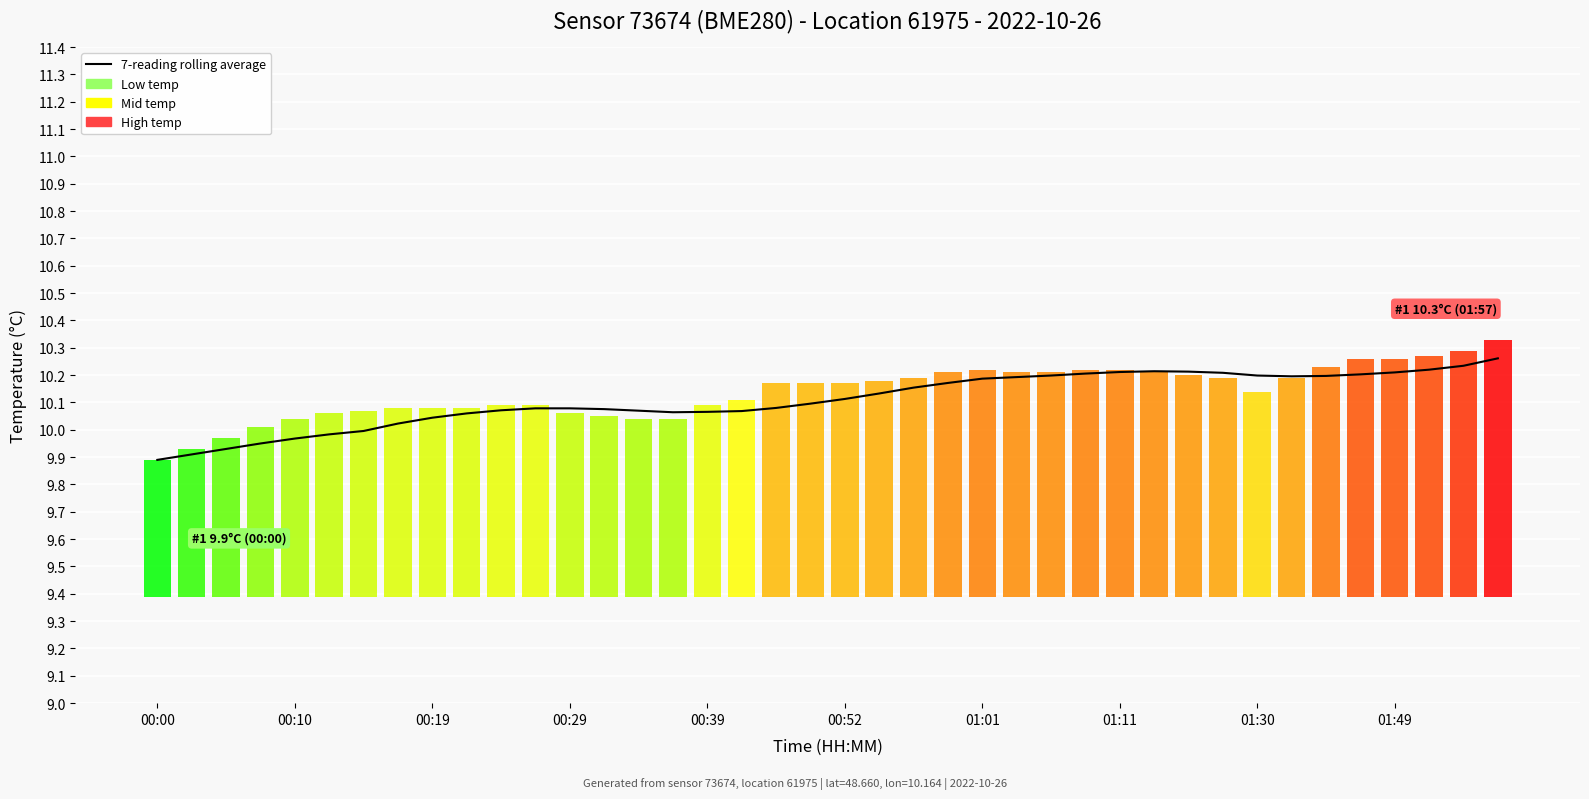

At which category does the chart reach its peak across all series?

39